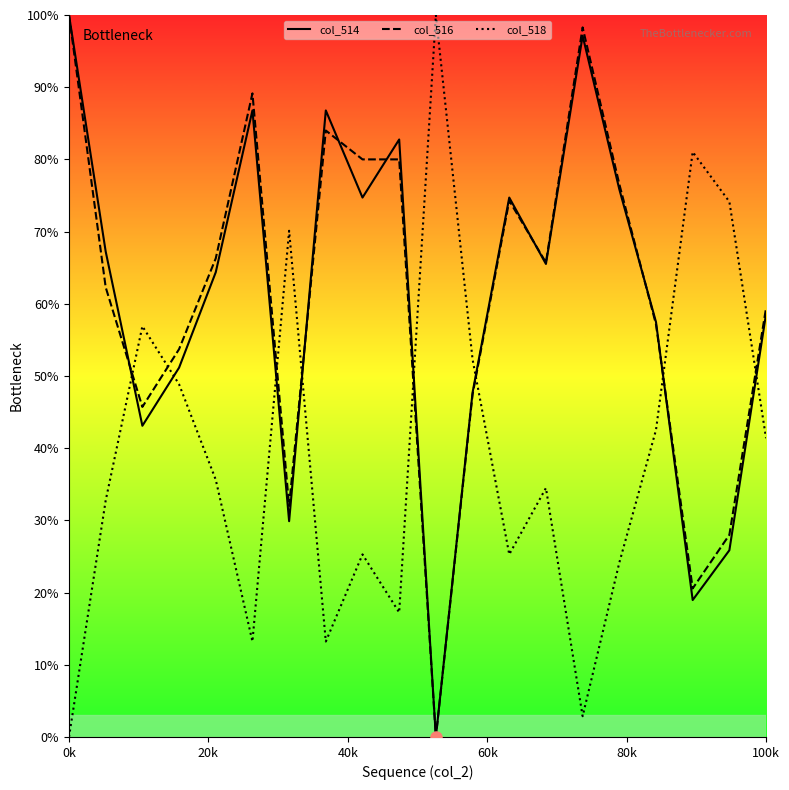

What is the sum of all col_516 values?

1220.6